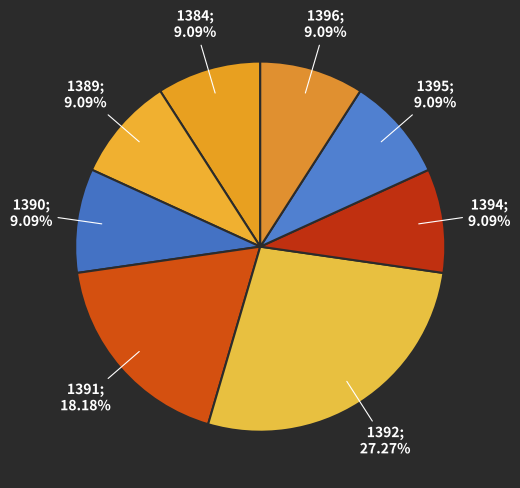

How many segments does this pie chart have?

8